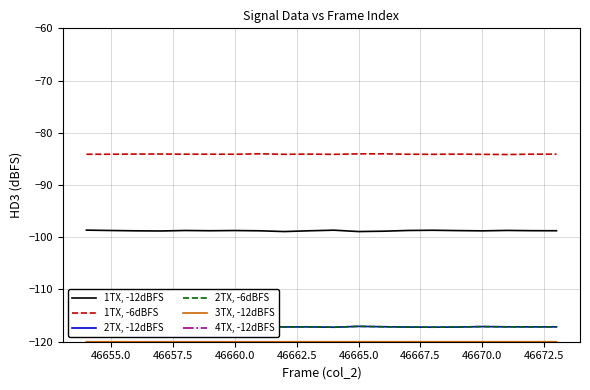

How many data points in 3TX, -12dBFS are above -120?

5